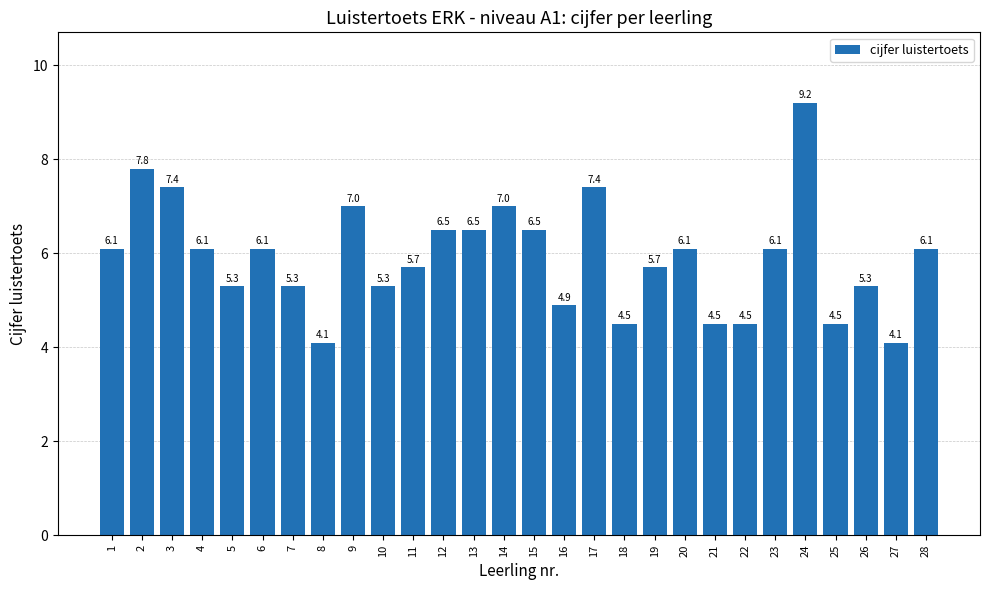

Reading left to right, transcribe all the data shown in this chart.

6.1	7.8	7.4	6.1	5.3	6.1	5.3	4.1	7.0	5.3	5.7	6.5	6.5	7.0	6.5	4.9	7.4	4.5	5.7	6.1	4.5	4.5	6.1	9.2	4.5	5.3	4.1	6.1